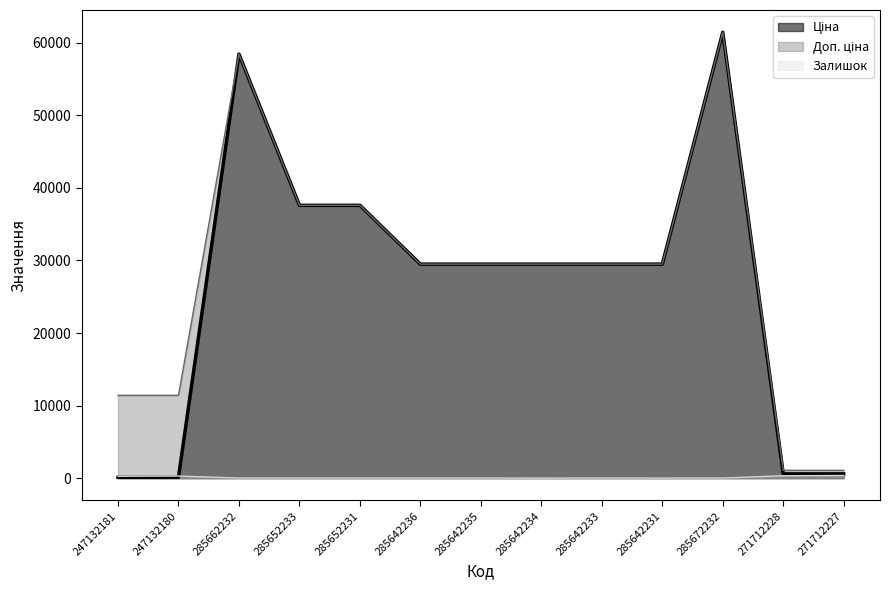

What is the value of the Ціна point at the 1st from the left?

114.1